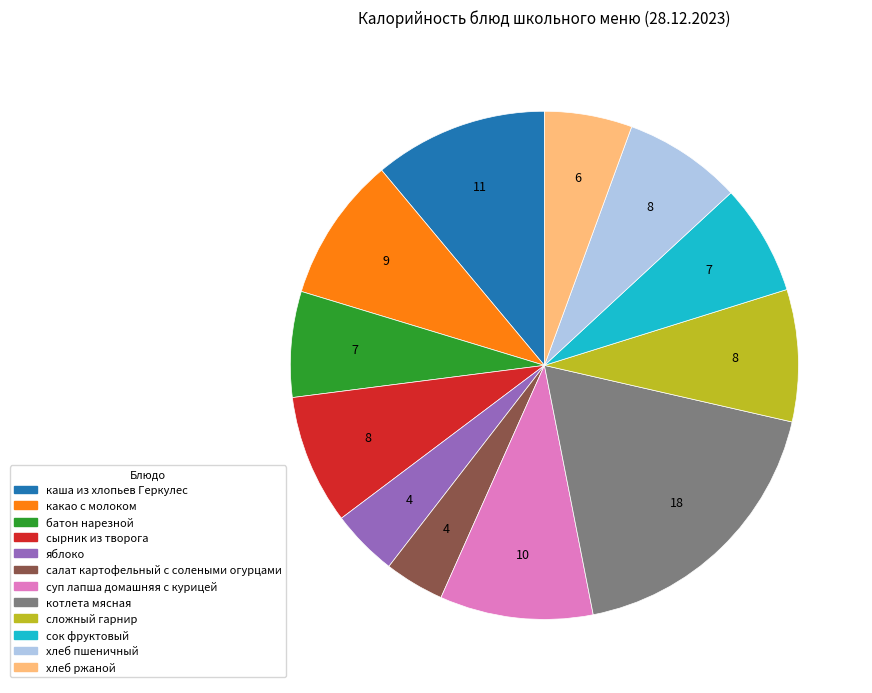

Approximately how many times larger is the value at котлета мясная compared to сок фруктовый?

2.6